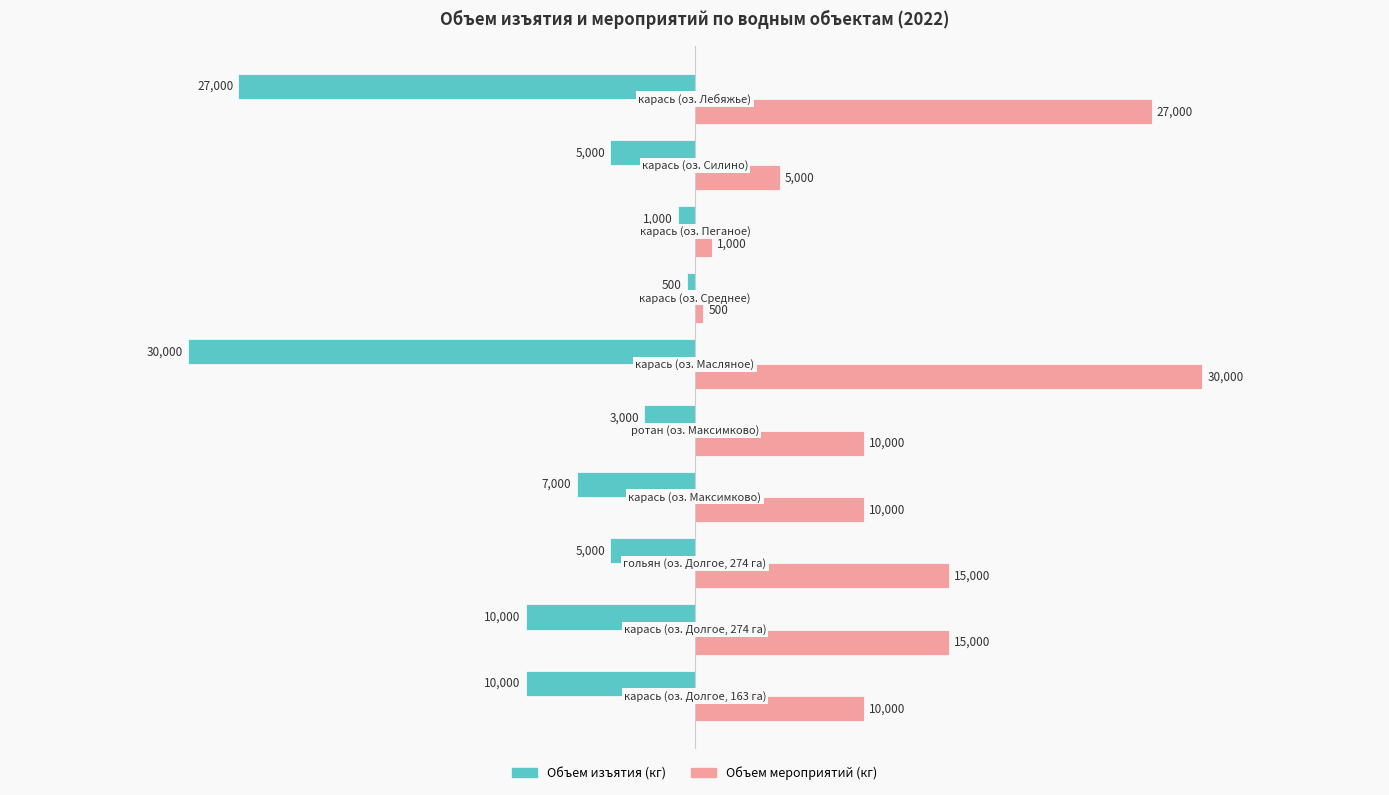

What is the maximum value shown in the chart?

30000